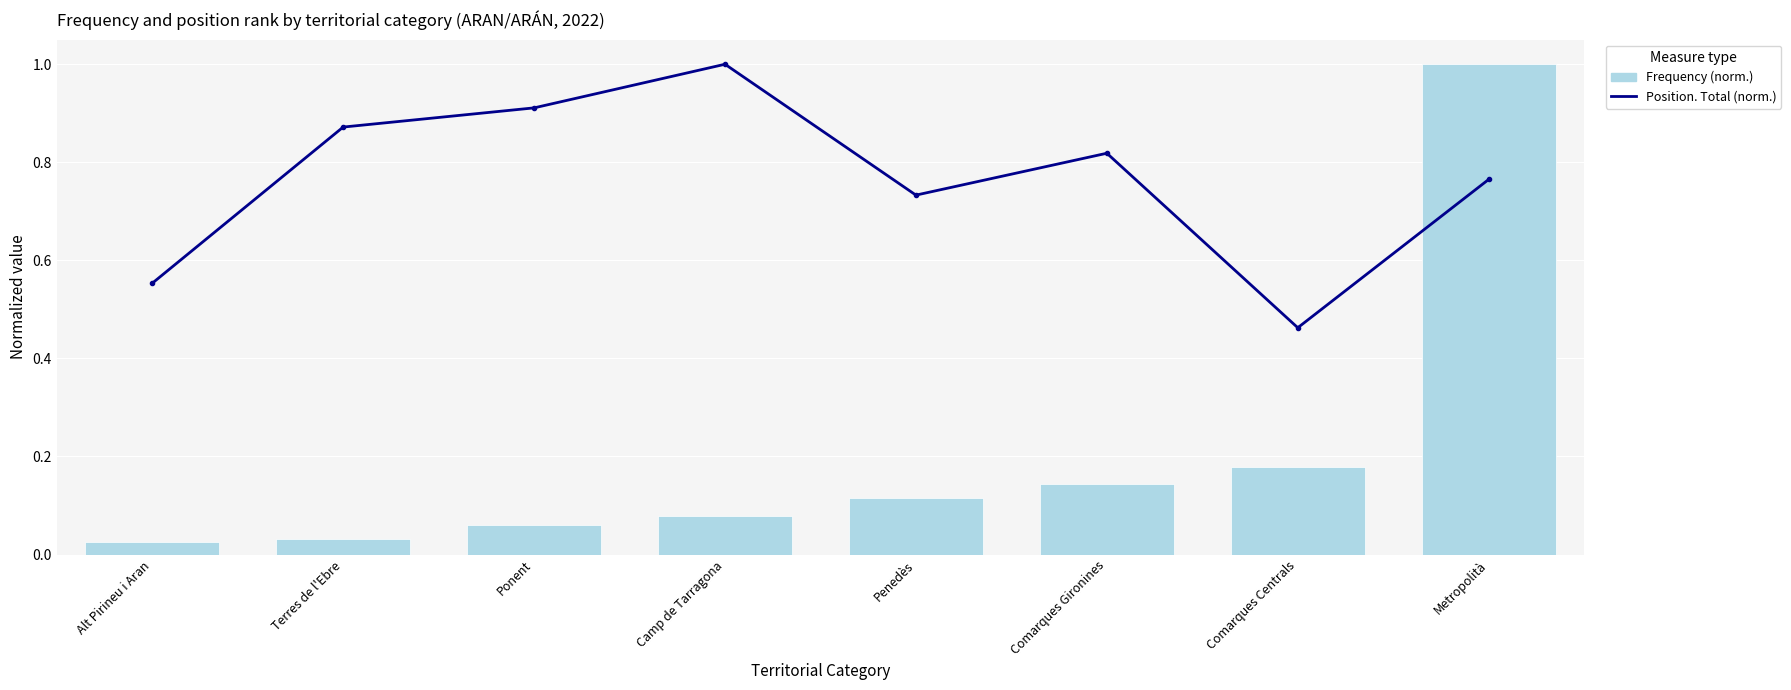

Reading left to right, list all the values displayed in this chart.

Position. Total (norm.): 0.6	0.9	0.9	1.0	0.7	0.8	0.5	0.8
Frequency (norm.): 0.0	0.0	0.1	0.1	0.1	0.1	0.2	1.0